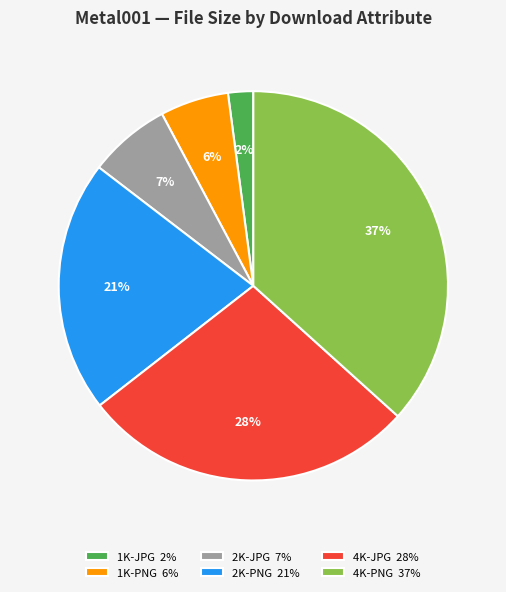

Is 1K-PNG the majority of the pie?

No